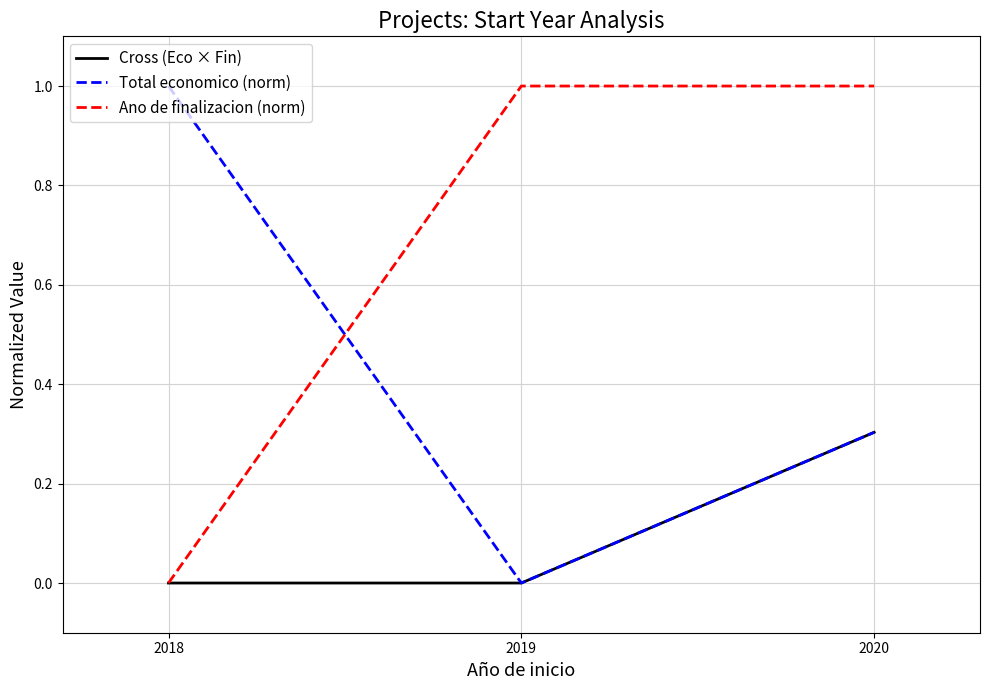

Which series has the largest total across all categories?

Ano de finalizacion (norm)